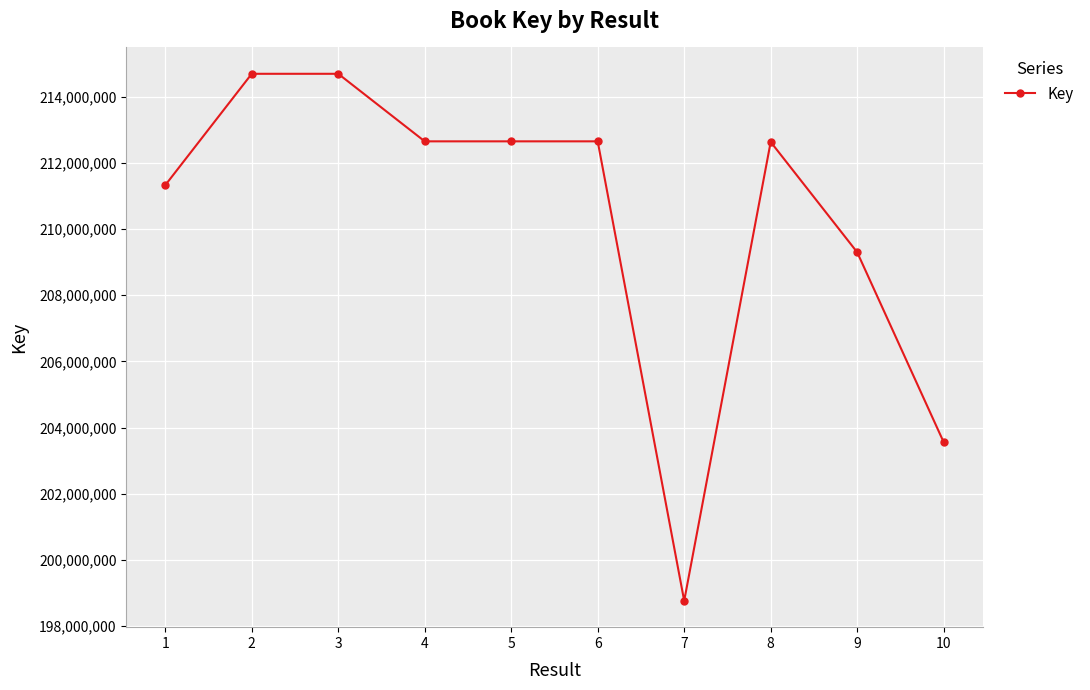

The value at 5 is 302765069. True or false?

False